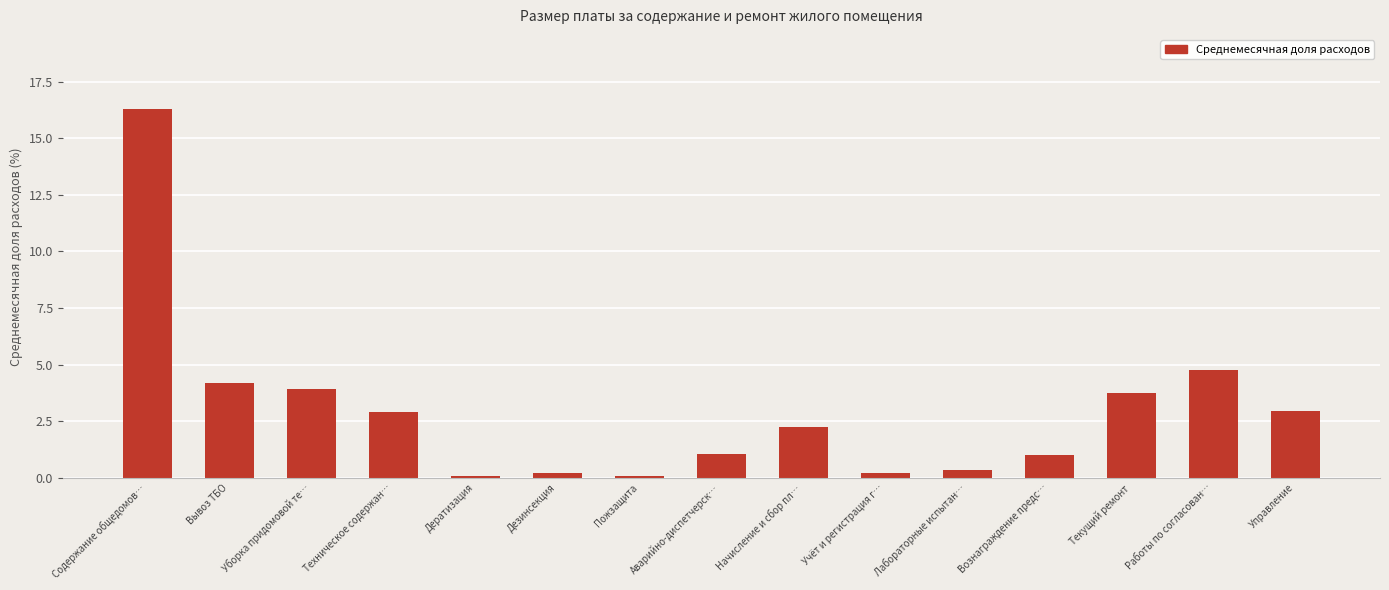

Does the chart contain stacked bars?

No